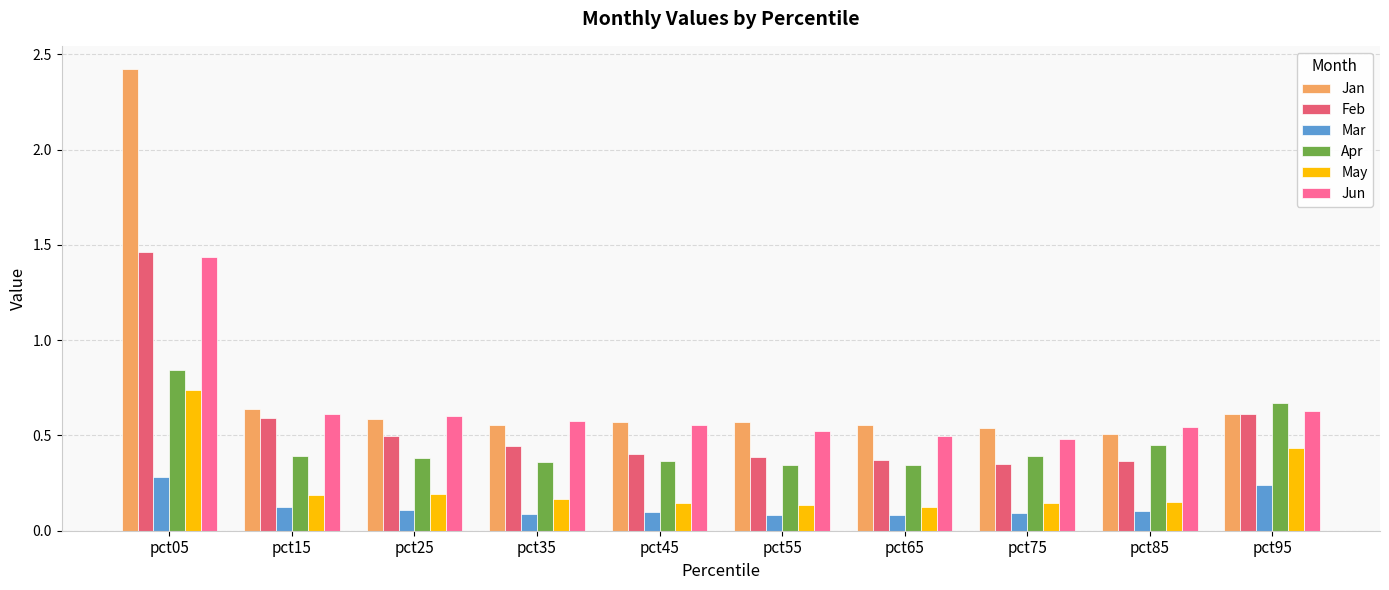

Count the number of categories in the chart.

10